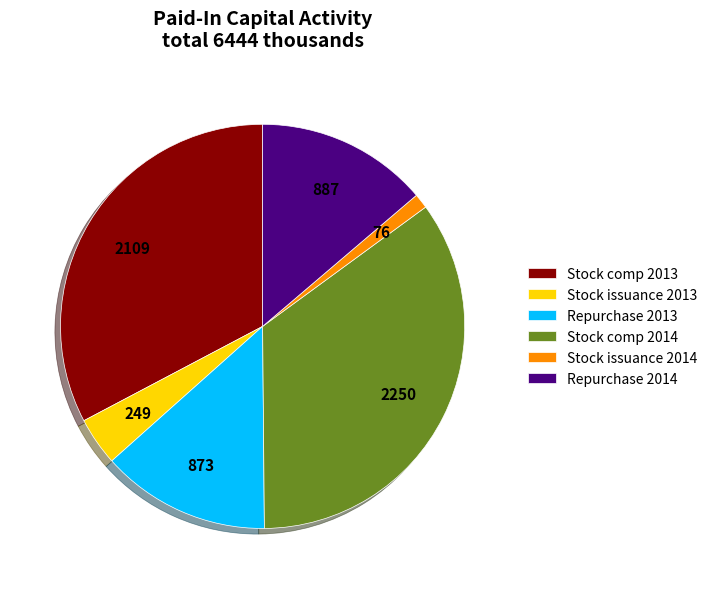

Does any single category account for the majority?

No